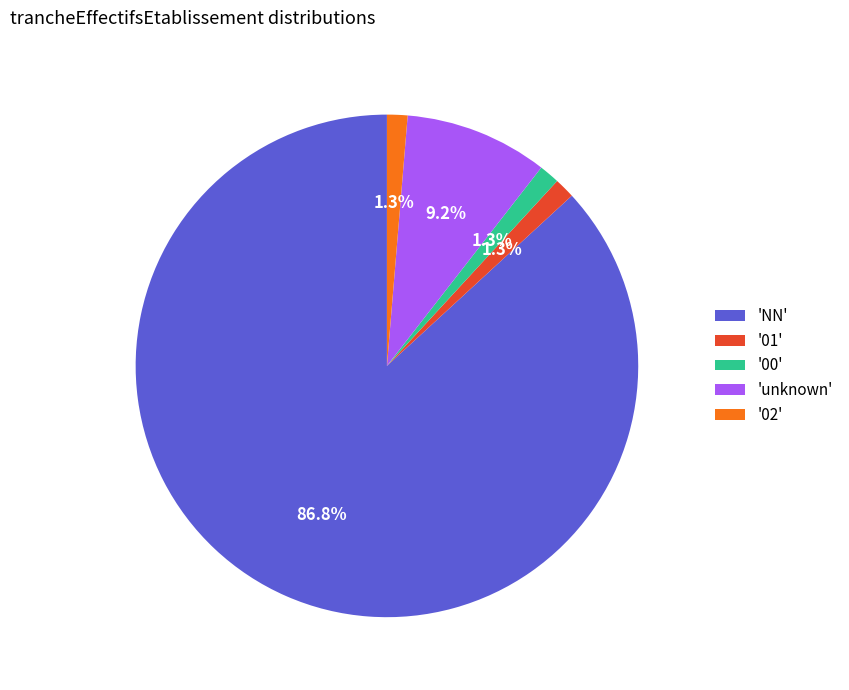

Count the number of slices in the pie.

5